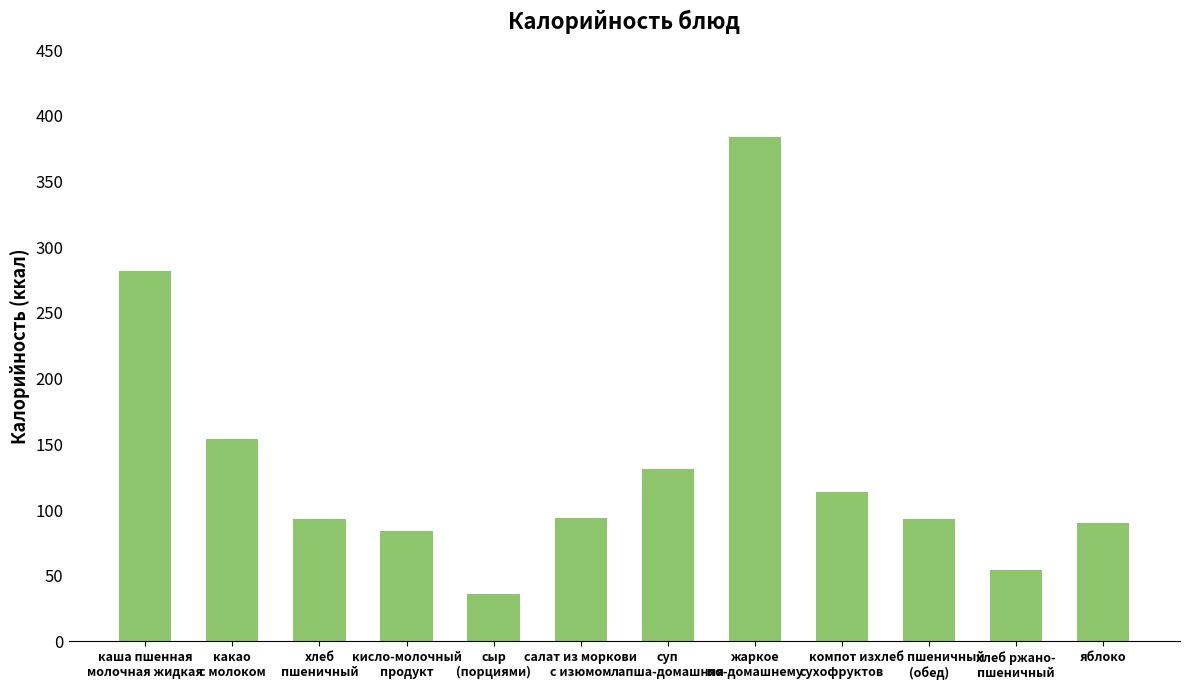

What is the sum of all values?

1609